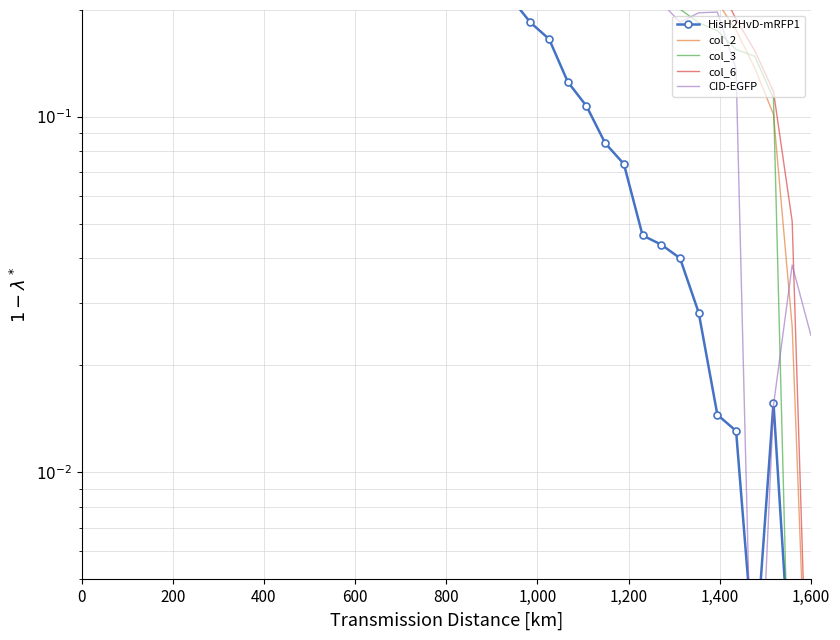

At which category does col_2 reach its first local valley?

200